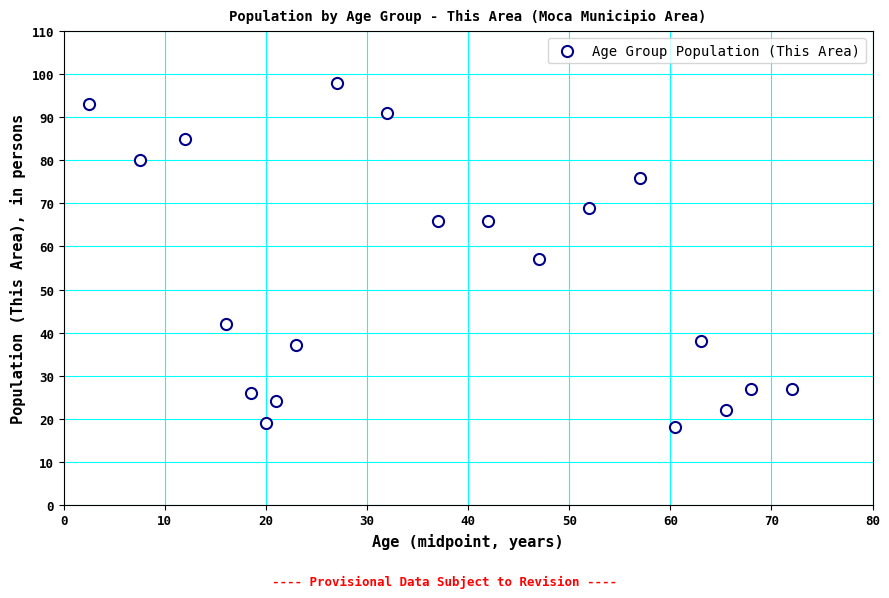

How many data points are displayed?

20